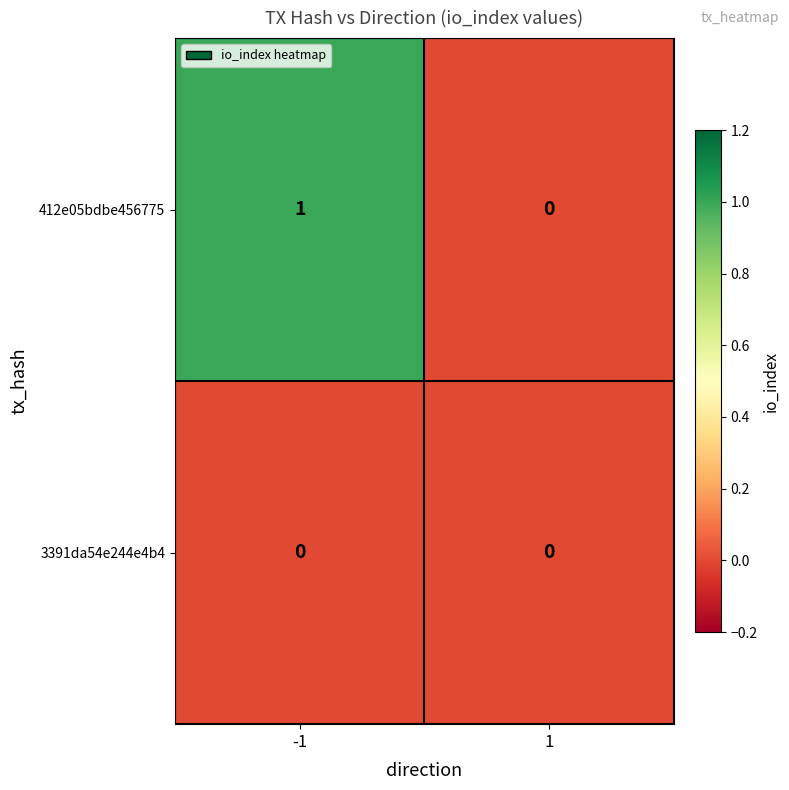

Which label corresponds to the largest value in the chart?

-1